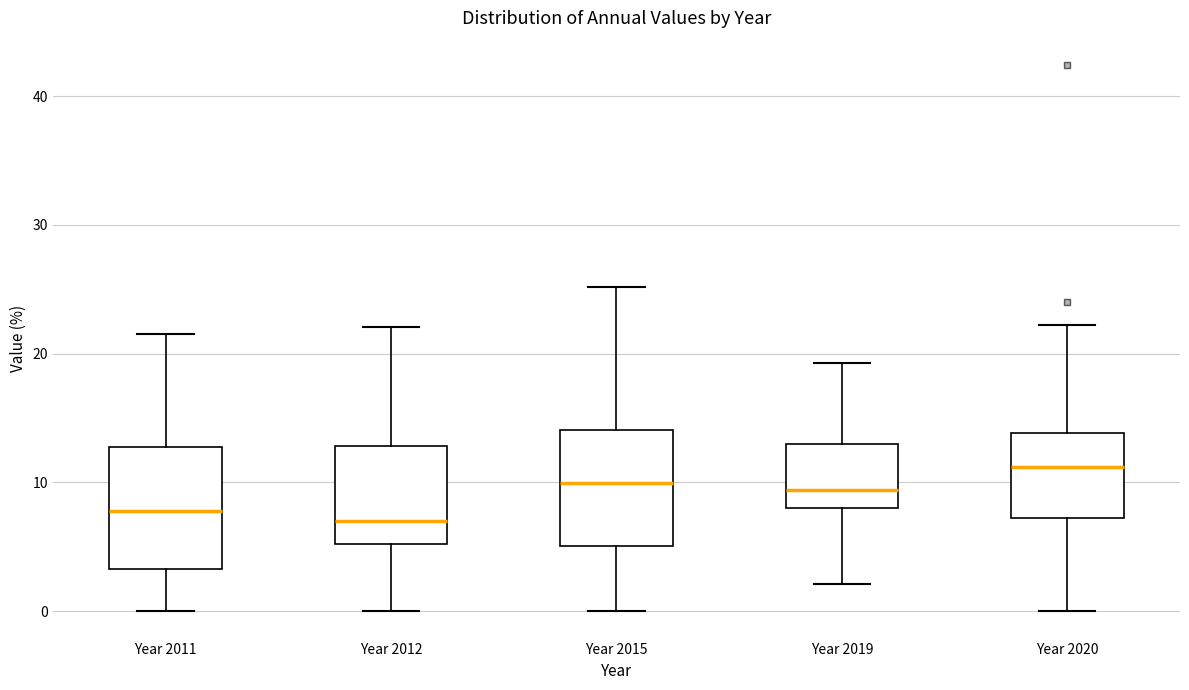

Where is the upper edge of the box for Year 2020 on the y-axis? The values are not printed on the chart, so give them approximately, as read against the axis.

14